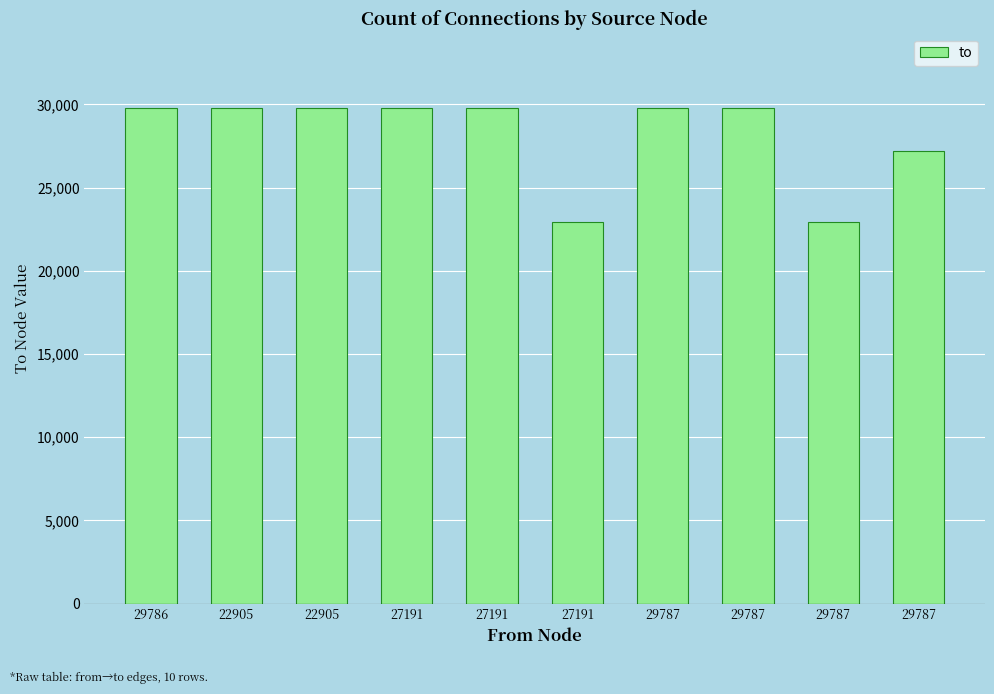

True or false: the data shows 29788 at 27191.

True